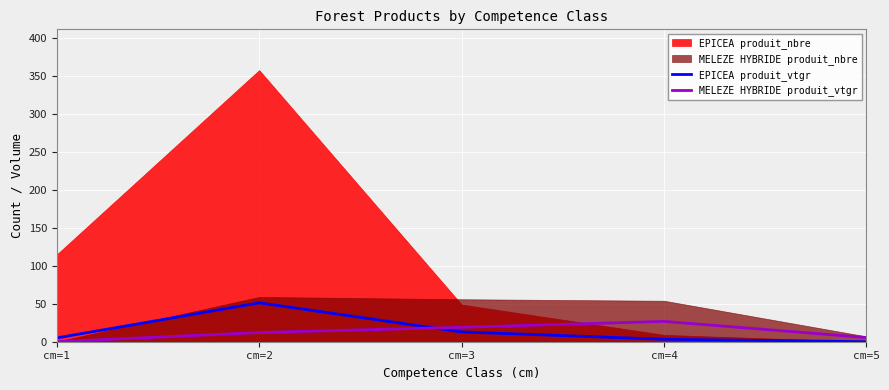

True or false: EPICEA produit_vtgr and MELEZE HYBRIDE produit_vtgr intersect in this chart.

True